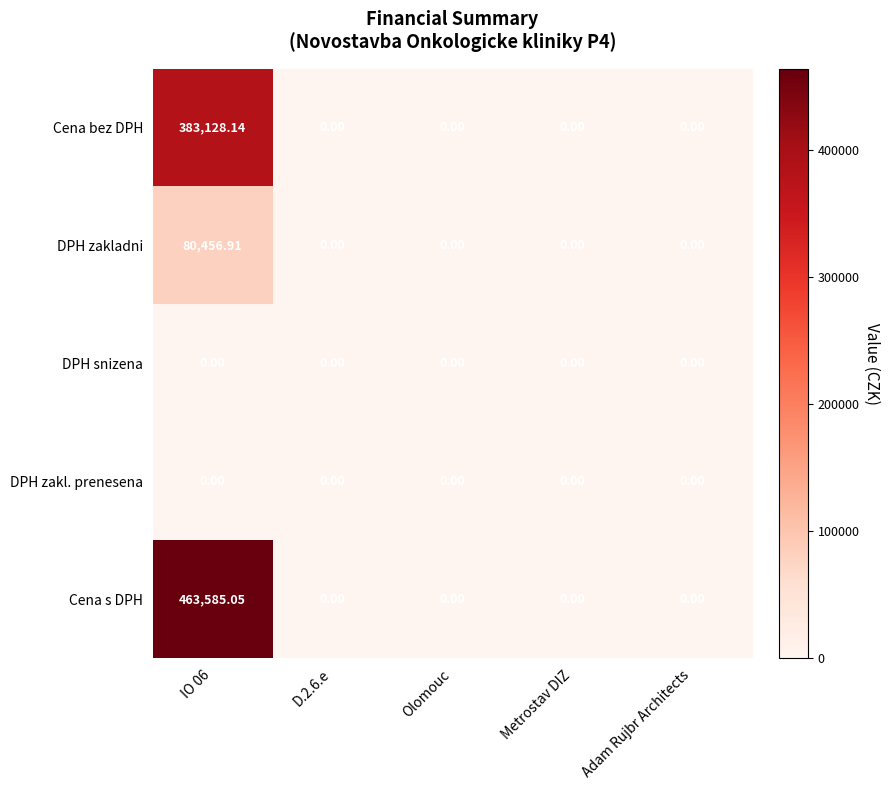

Which series has the largest total across all categories?

Cena s DPH